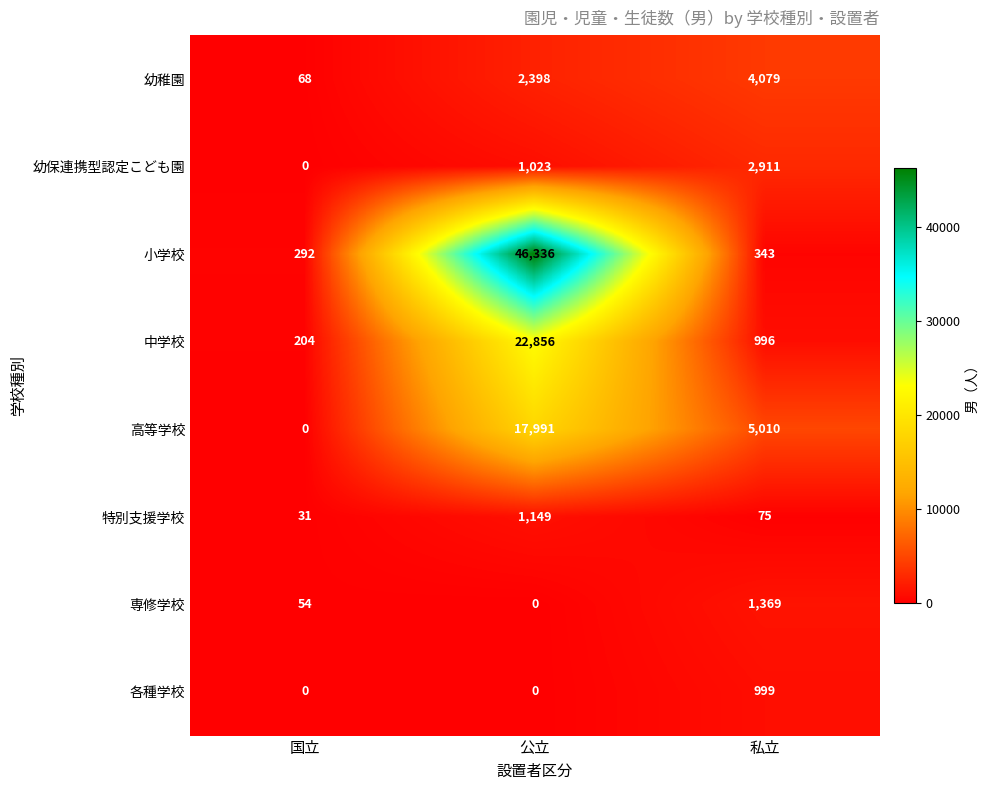

Between 国立 and 公立, which series saw the biggest shift?

小学校